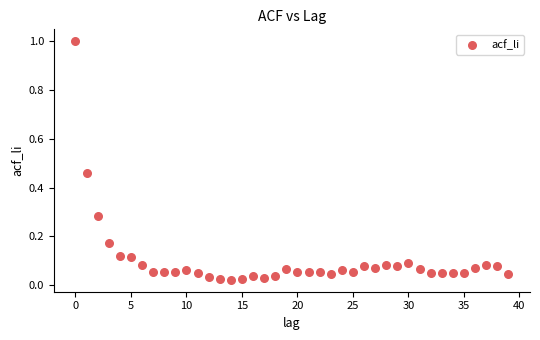

What is the range of Y values (max minus min)?

1.0